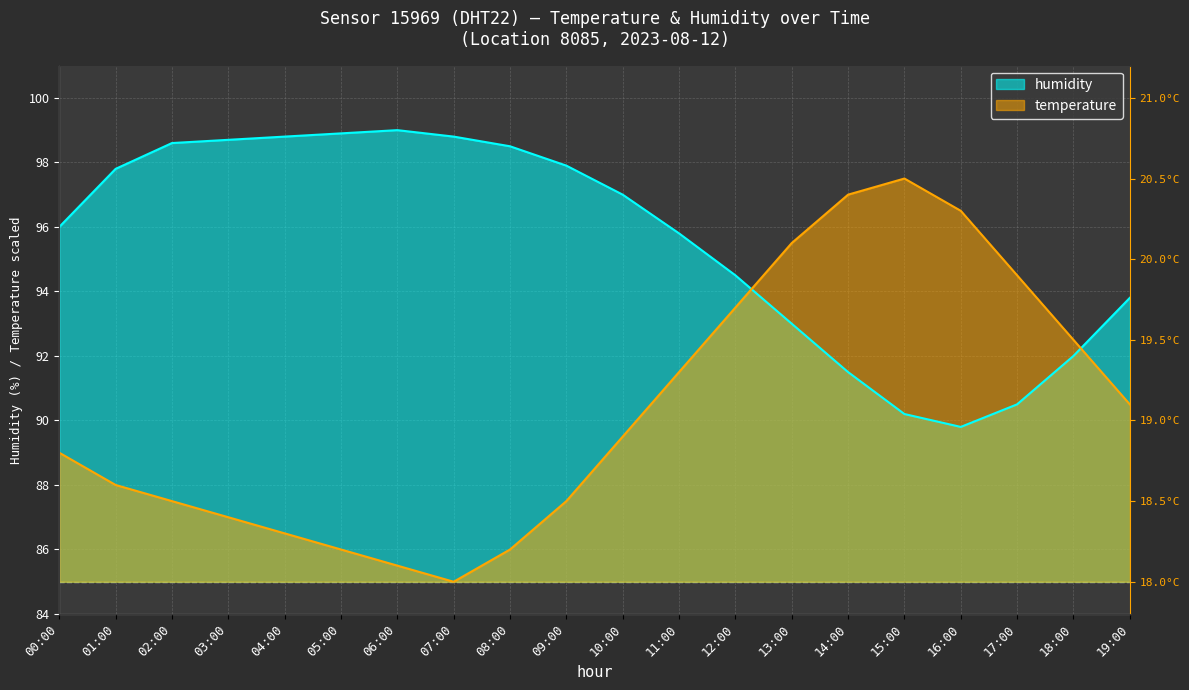

Rank the series by their average value, from highest to lowest.

humidity, temperature